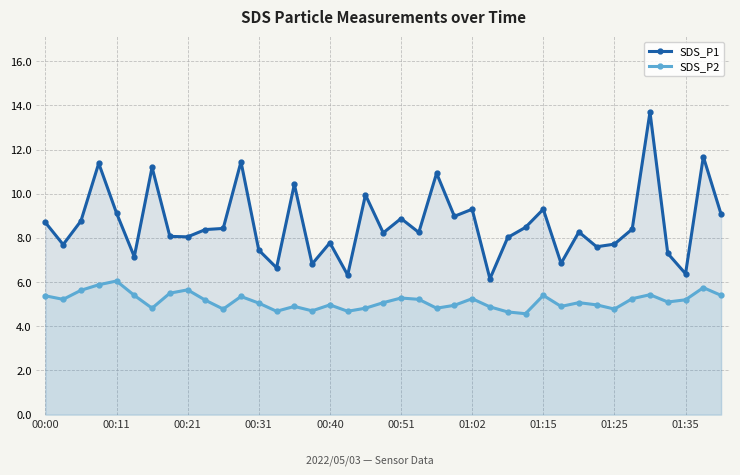

What is the spread (max minus min) of values at 00:31?

2.4